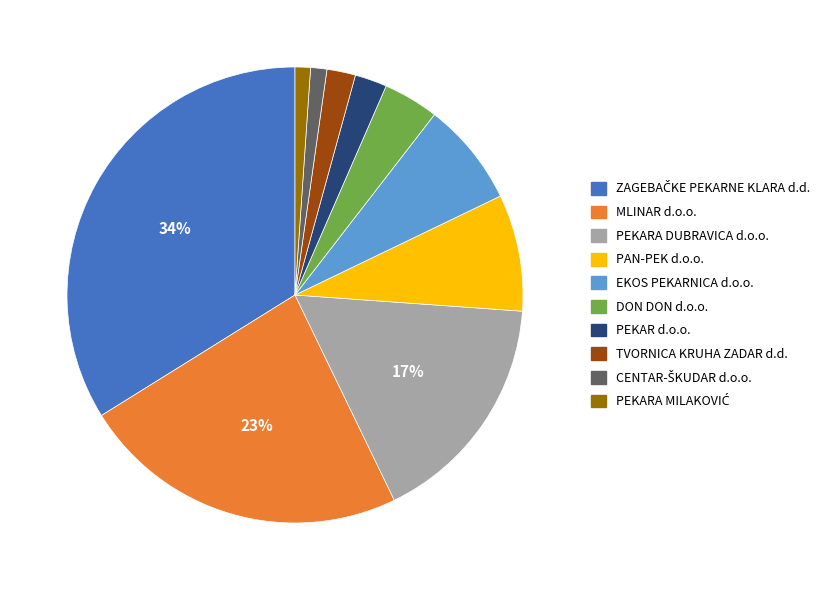

Is it true that PEKAR d.o.o. is 2% of the pie?

True